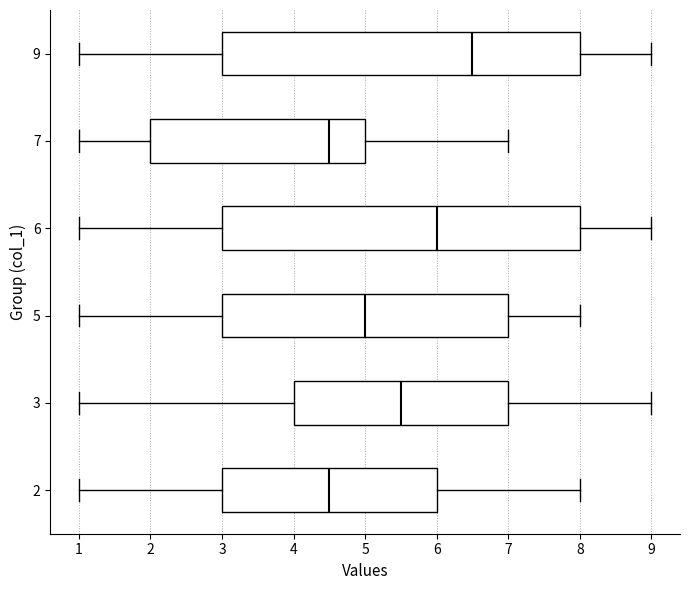

Where does the right whisker of the box at y = 9 end on the x-axis? The values are not printed on the chart, so give them approximately, as read against the axis.

9.0